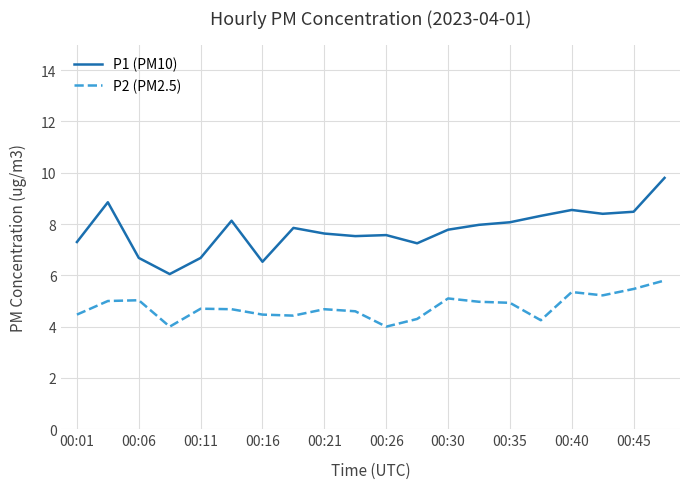

What is the highest value of the P2 (PM2.5) series?

5.8